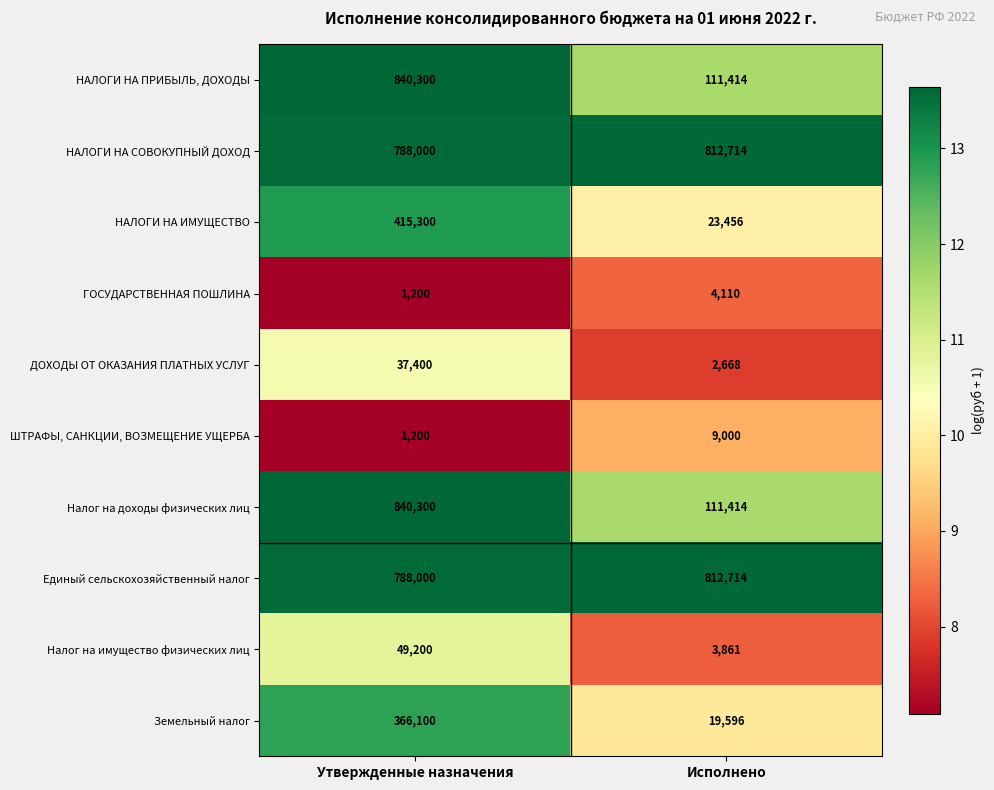

At which category is the sum across all series the highest?

Утвержденные назначения